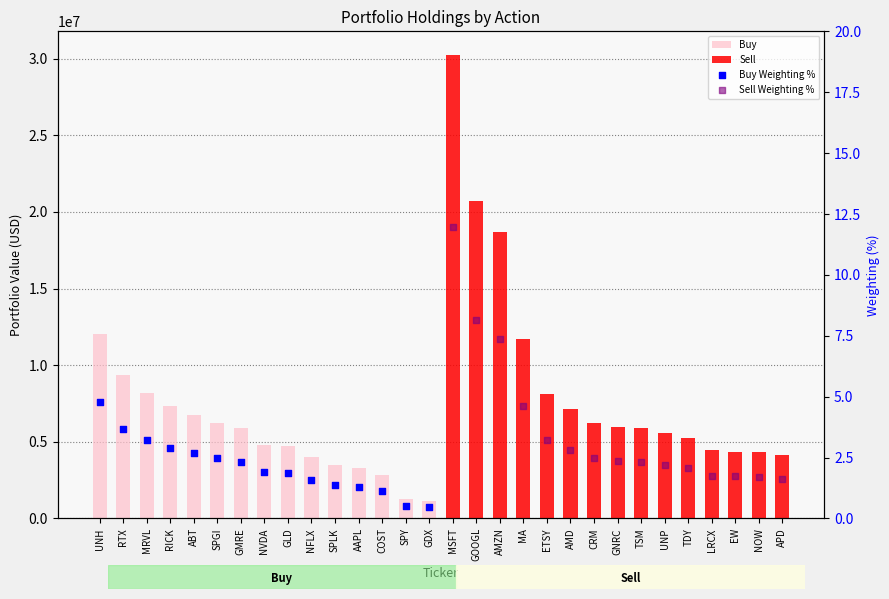

Which series has the largest total across all categories?

Sell